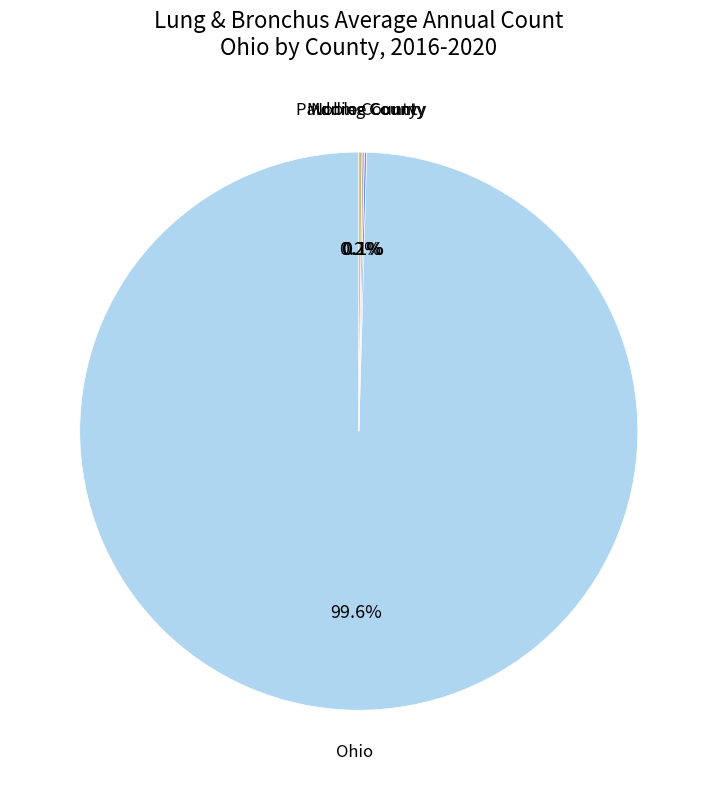

Is there a majority slice in this chart?

Yes